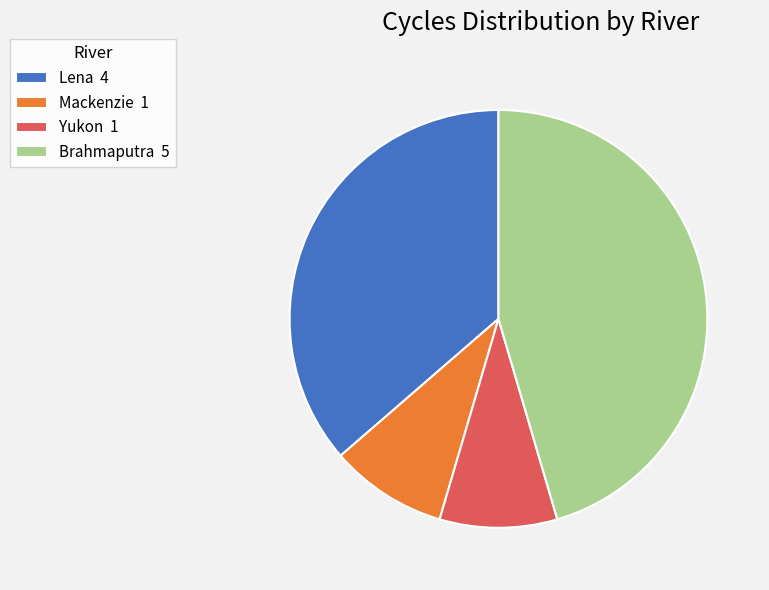

Which slice is the largest?

Brahmaputra